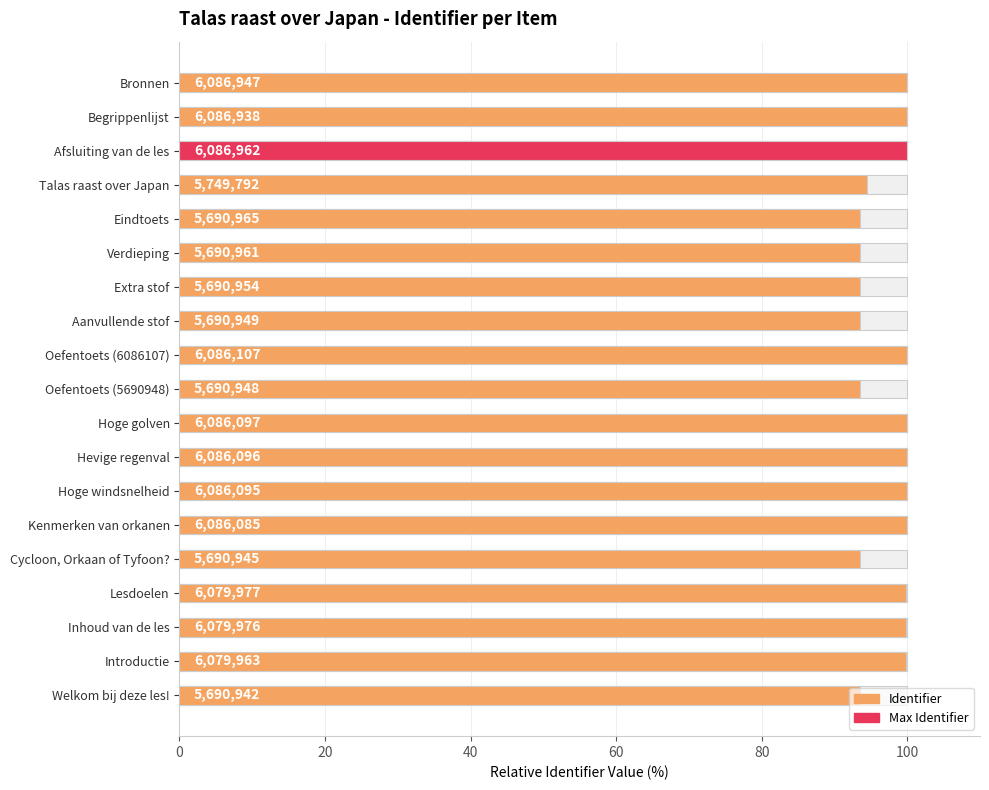

The chart shows a value of 125.0 at Extra stof. True or false?

False